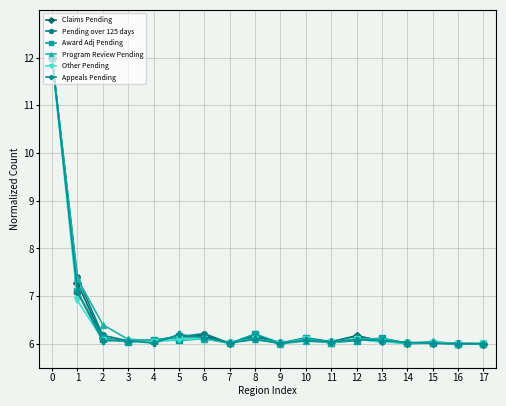

What is the total value across all series at 16?

36.0